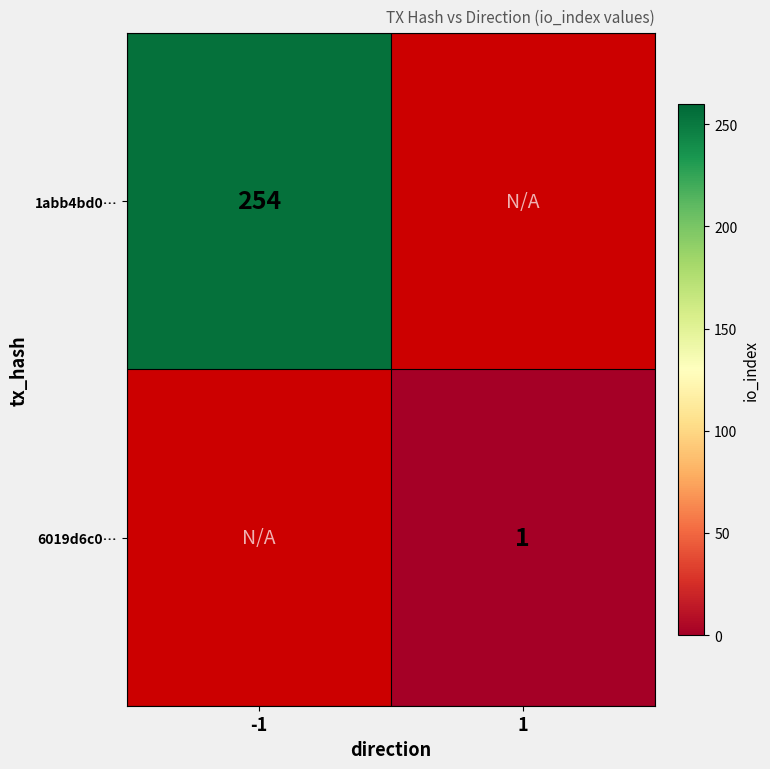

Is it true that 6019d6c0… equals 1 at 1?

True